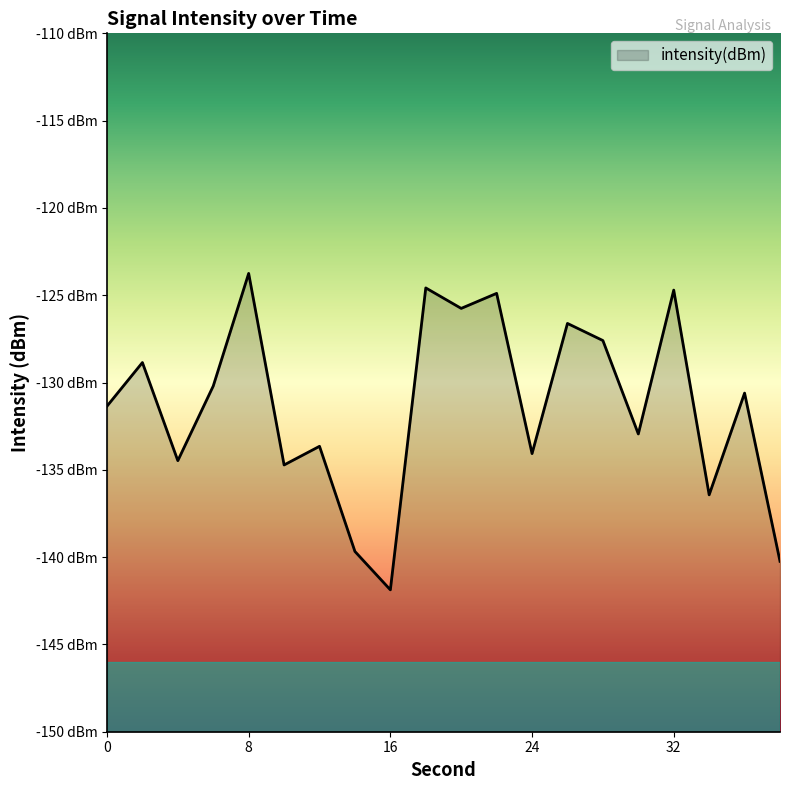

What is the value of the 14th point from the left?

-126.6